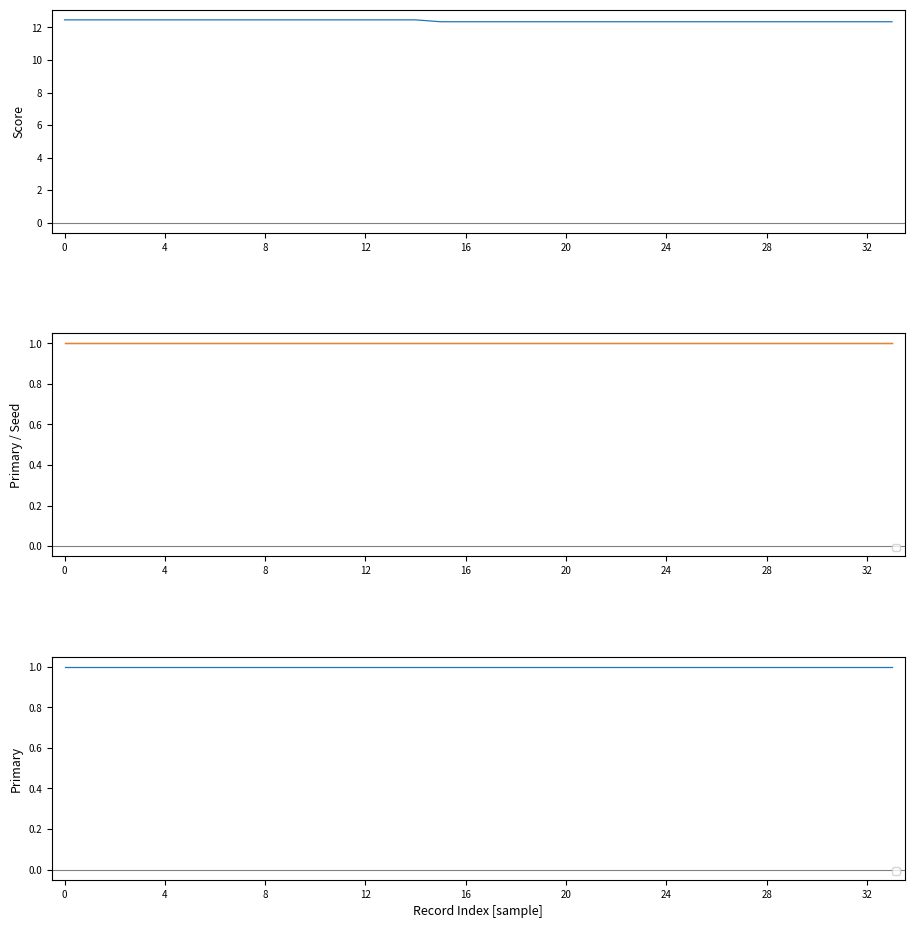

What is the minimum value shown in the chart?

12.4